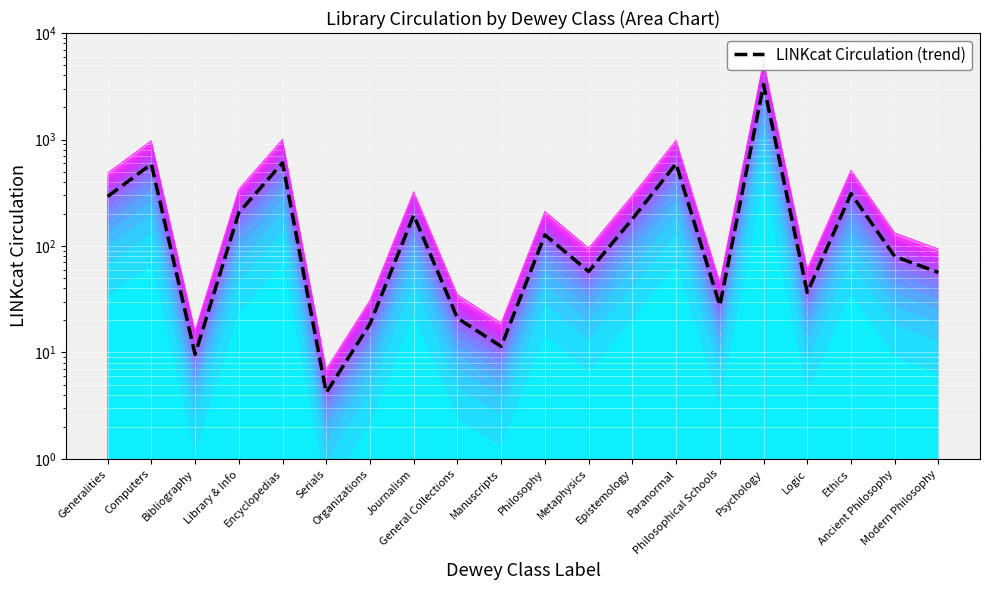

Where is the data nearest to the value 1647?

Encyclopedias